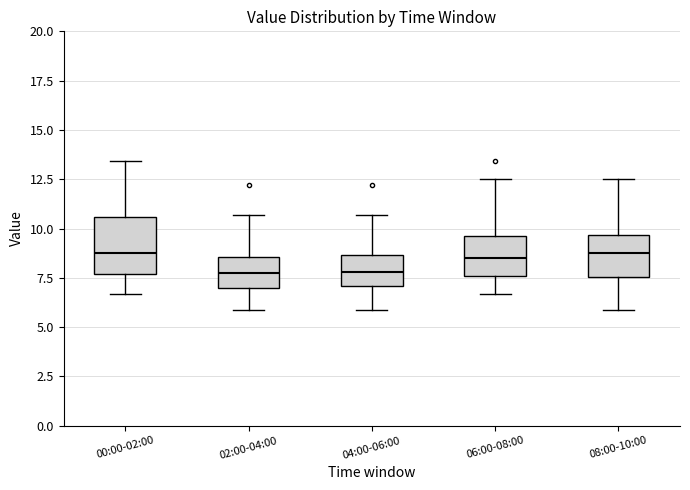

Reading left to right, read every box against the y-axis: the position of its median line, the range the box covers, and the ends of its whiskers. The values are not printed on the chart, so give them approximately, as read against the axis.

00:00-02:00: median 8.5, box 7.5 to 10.5, whiskers 6.5 to 13.5
02:00-04:00: median 7.5, box 7.0 to 8.5, whiskers 6.0 to 10.5
04:00-06:00: median 8.0, box 7.0 to 8.5, whiskers 6.0 to 10.5
06:00-08:00: median 8.5, box 7.5 to 9.5, whiskers 6.5 to 12.5
08:00-10:00: median 8.5, box 7.5 to 9.5, whiskers 6.0 to 12.5